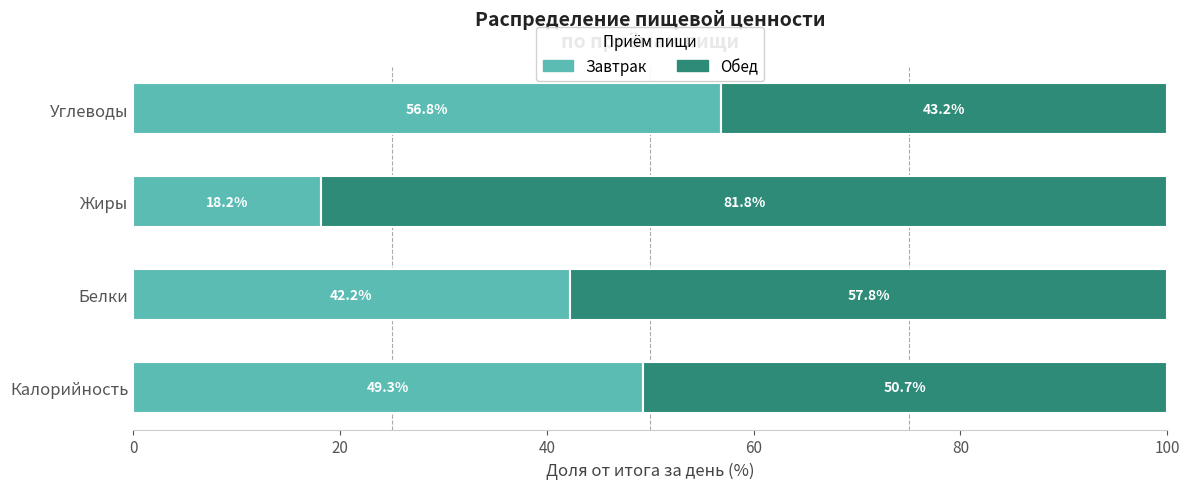

The Завтрак series shows 66.5 at Белки. True or false?

False